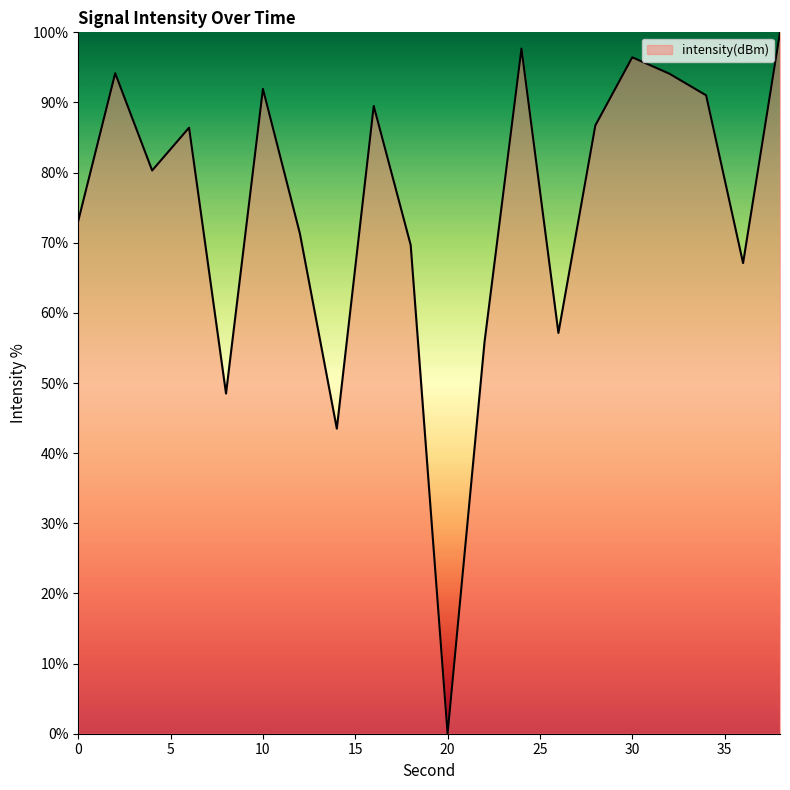

What is the difference between the maximum and minimum values?

100.0